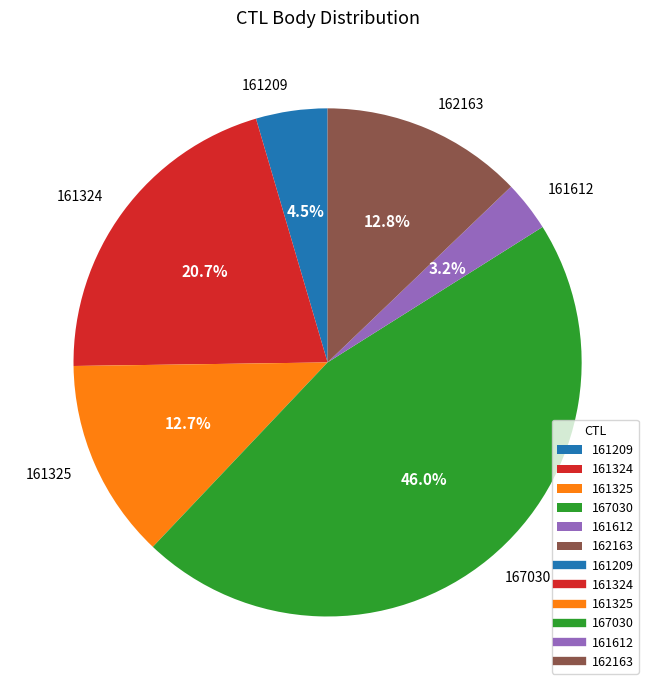

Which slice is the largest?

167030